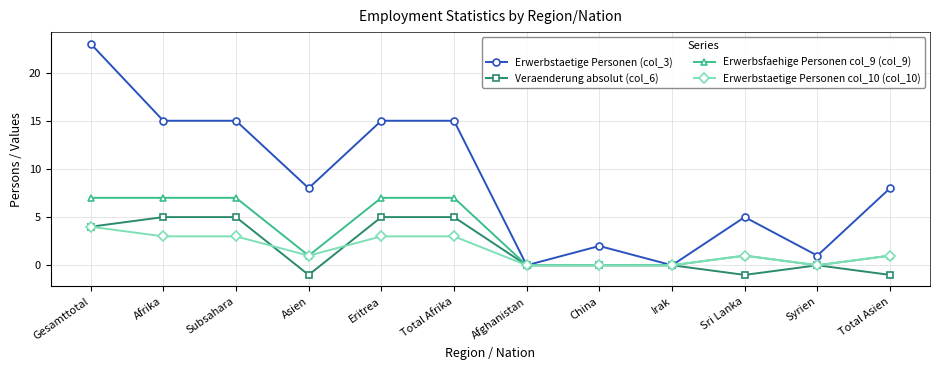

What are all the series names shown in the legend?

Erwerbstaetige Personen (col_3), Veraenderung absolut (col_6), Erwerbsfaehige Personen col_9 (col_9), Erwerbstaetige Personen col_10 (col_10)